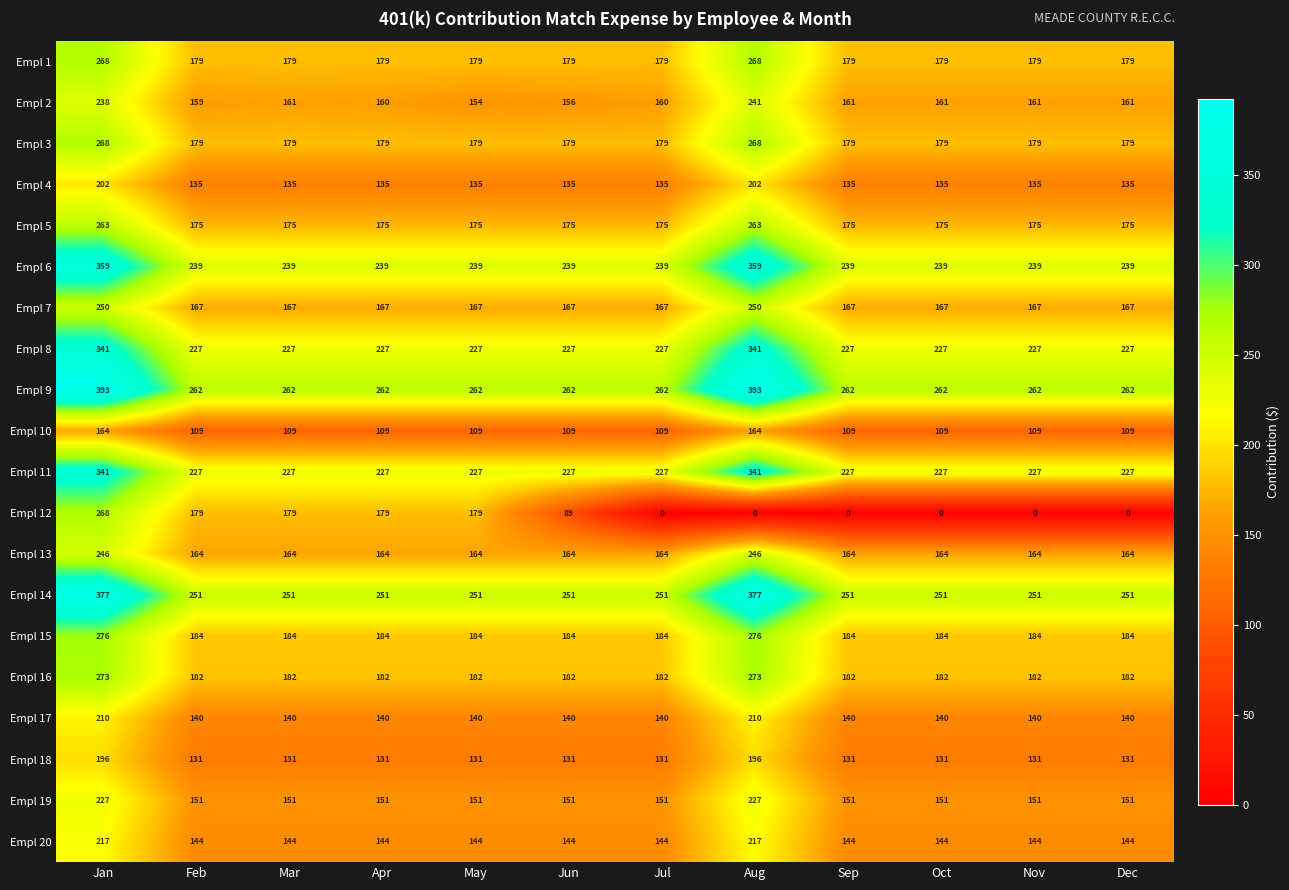

Which series has the largest range (max minus min)?

Empl 12